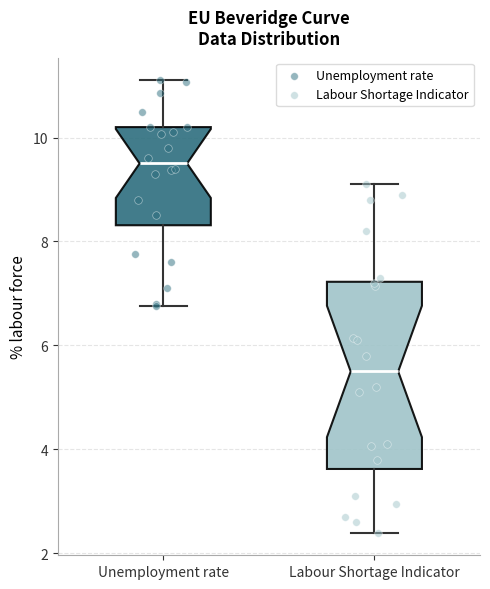

Which box is the tallest, from its lower edge to its upper edge?

Labour Shortage Indicator